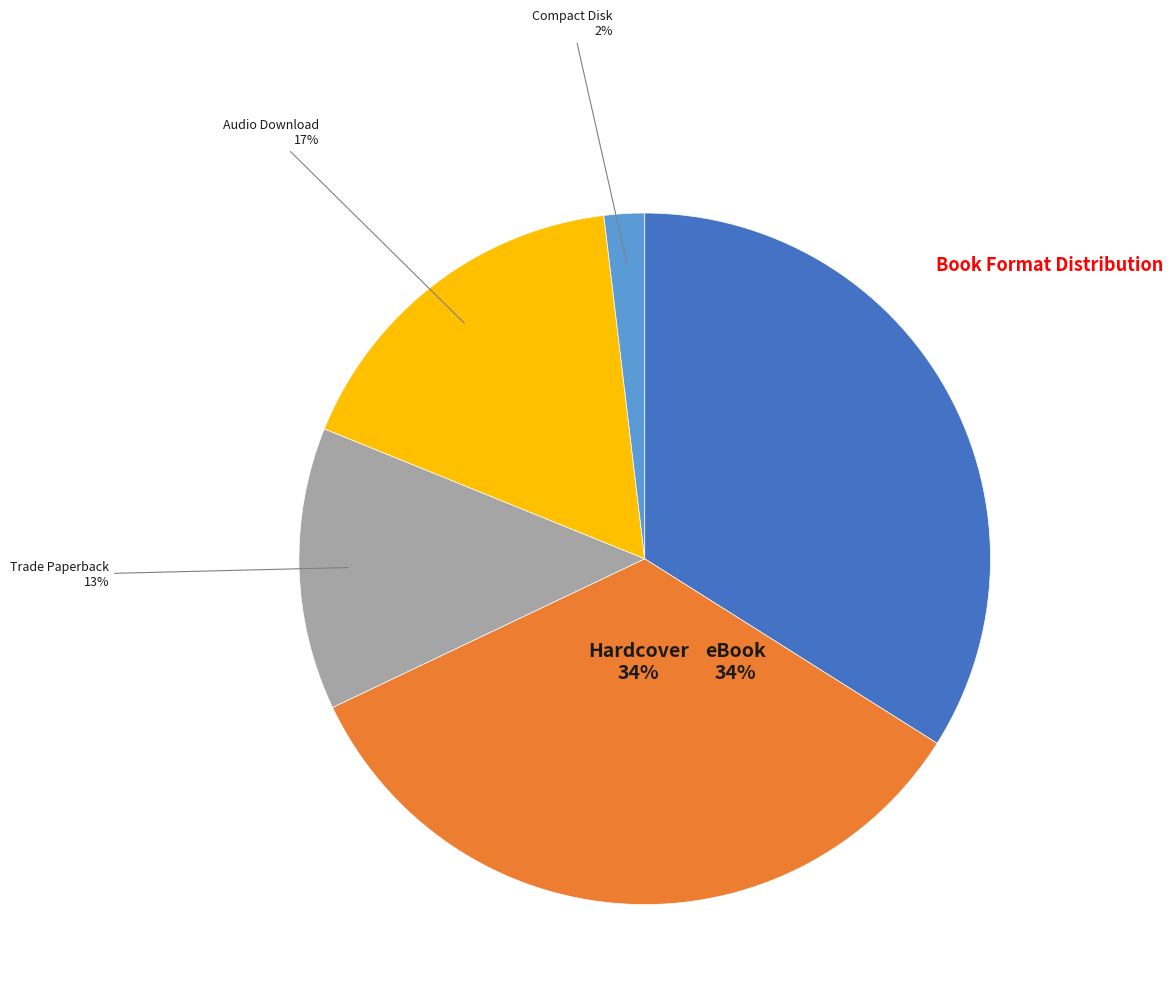

Is there any slice that represents more than half of the pie?

No